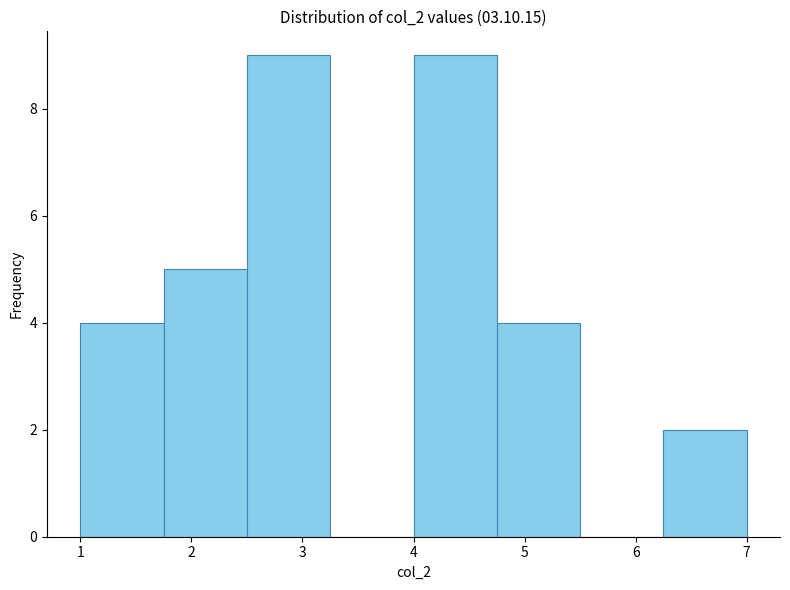

Reading left to right, list every bar in this chart as the range it spans on the x-axis followed by its height. Neither the bar edges nor the heights are printed on the chart, so give them approximately, as read against the axes.

1.00 to 1.75: 4
1.75 to 2.50: 5
2.50 to 3.25: 9
3.25 to 4.00: 0
4.00 to 4.75: 9
4.75 to 5.50: 4
5.50 to 6.25: 0
6.25 to 7.00: 2